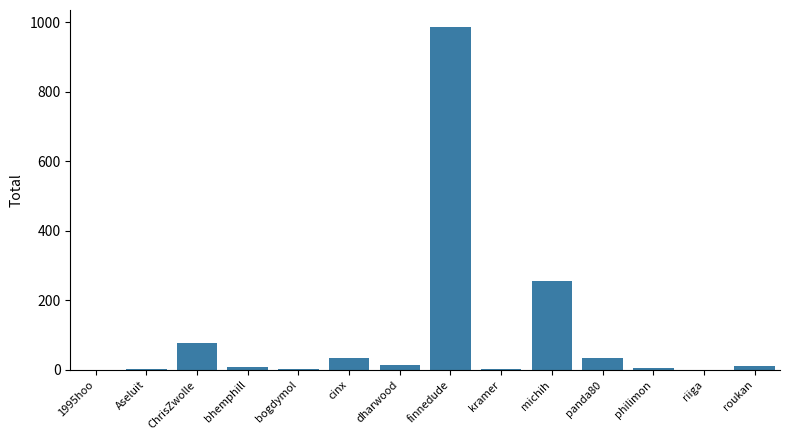

True or false: the data shows 985.4 at finnedude.

True